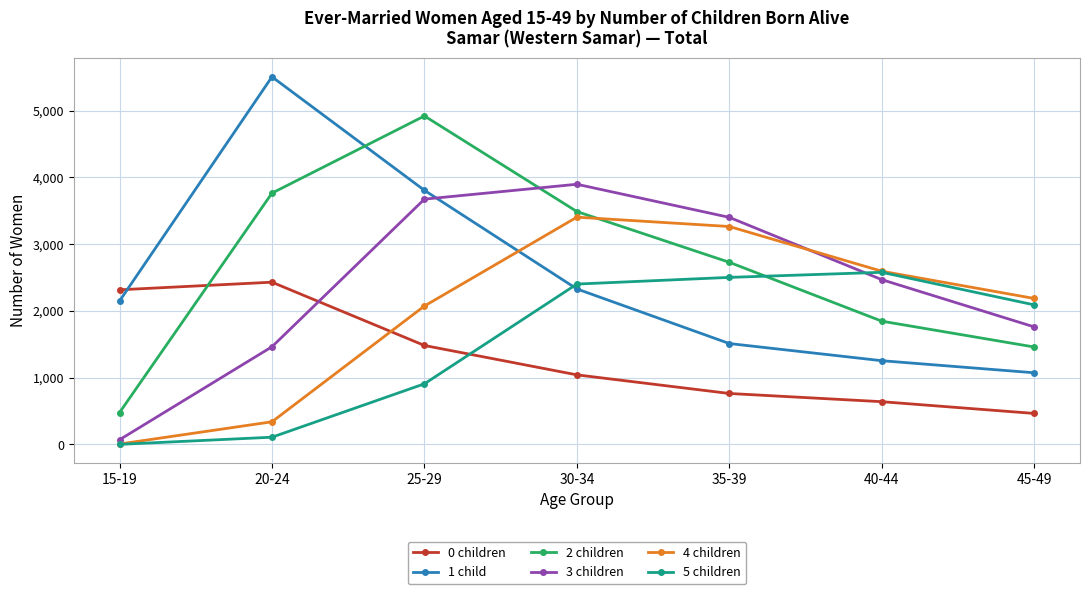

The value of 4 children at 45-49 is 2185. True or false?

True